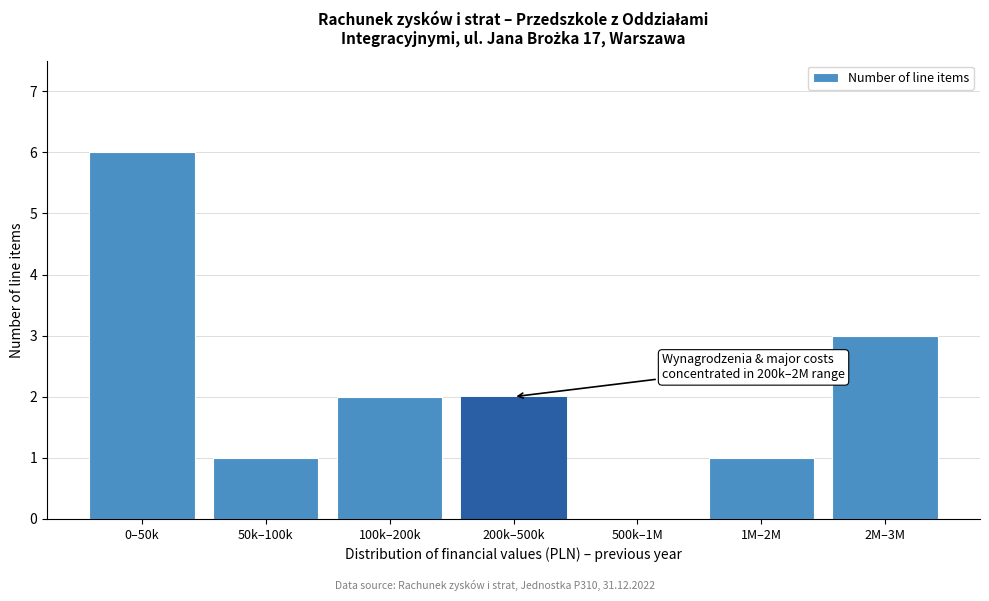

Reading left to right, list all the values displayed in this chart.

0–50k=6	50k–100k=1	100k–200k=2	200k–500k=2	500k–1M=0	1M–2M=1	2M–3M=3